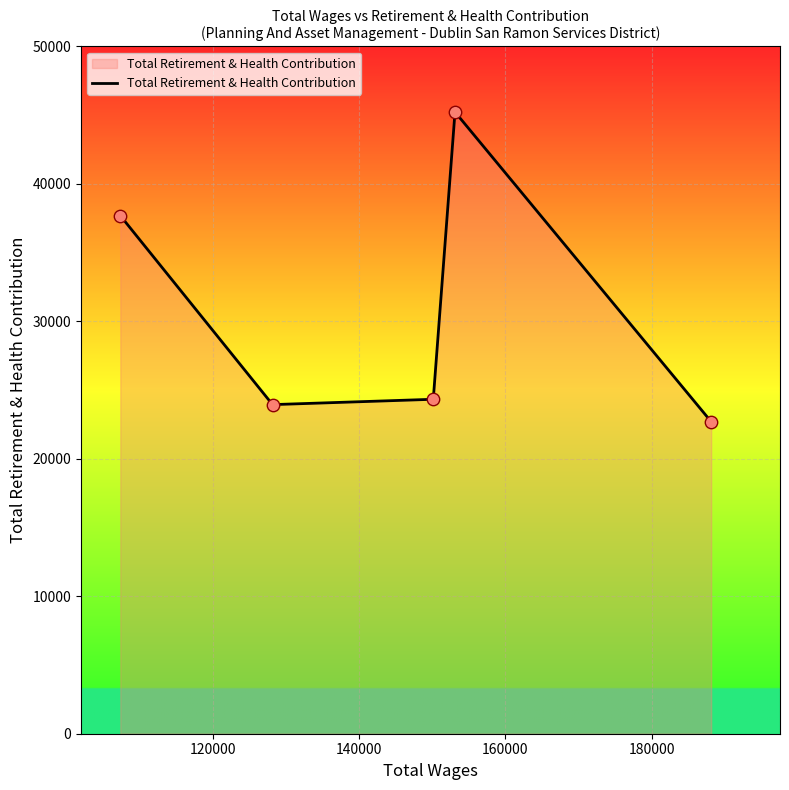

What is the minimum value shown in the chart?

22701